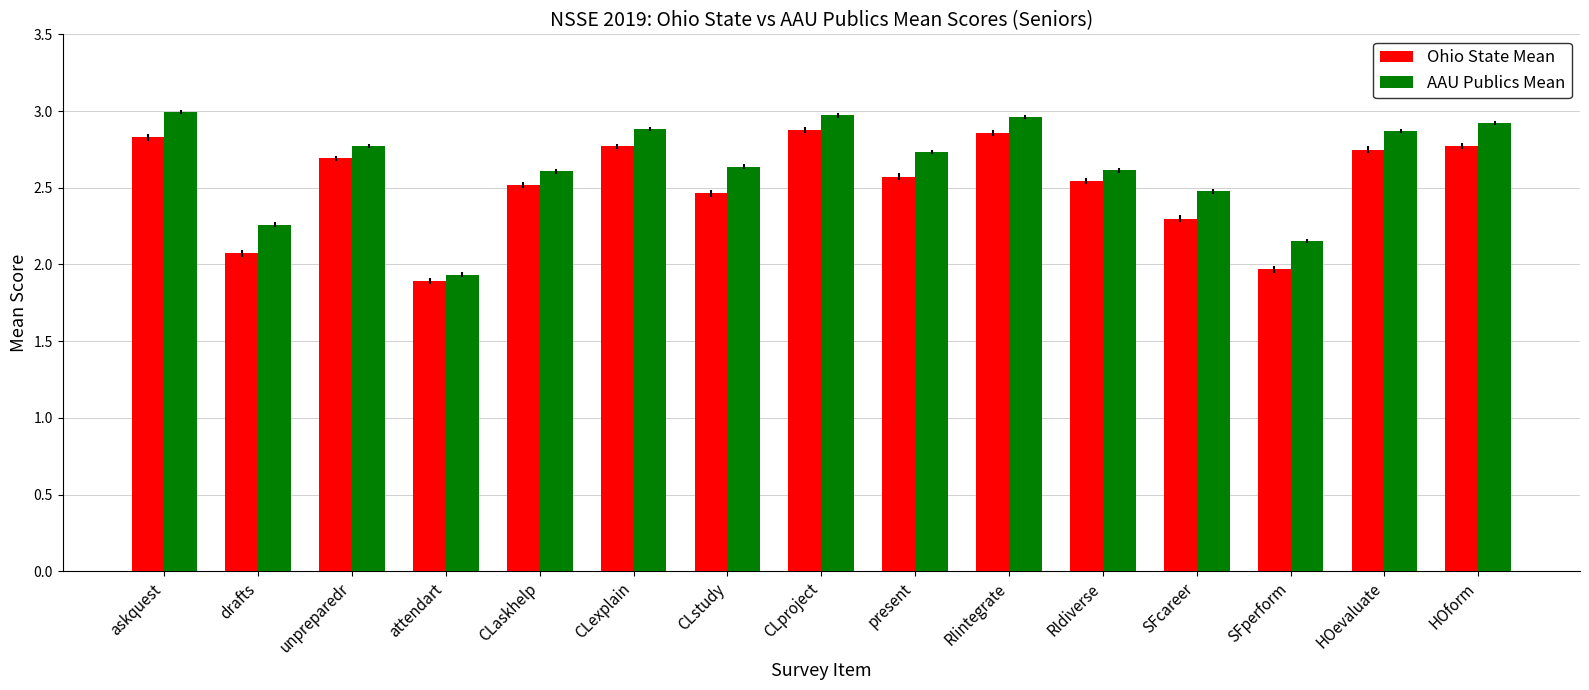

True or false: Ohio State Mean has a value of 2.8 at CLexplain.

True